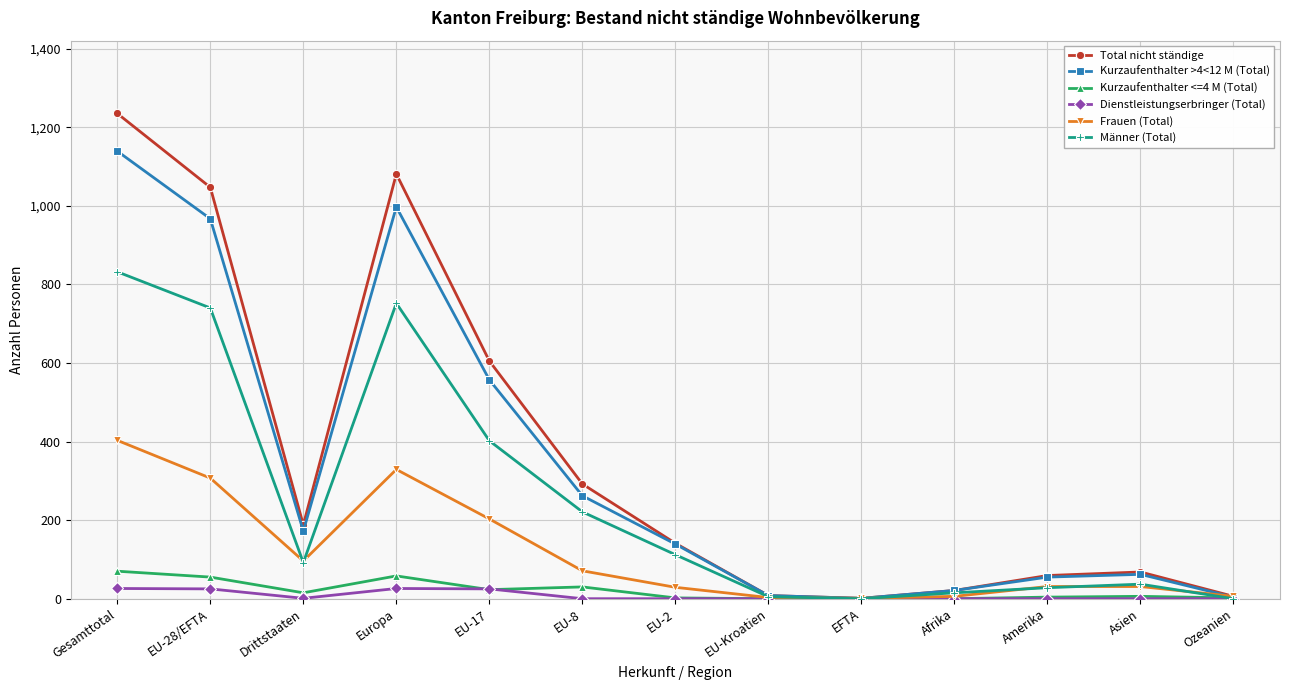

What is the sum of all Kurzaufenthalter <=4 M (Total) values?

265